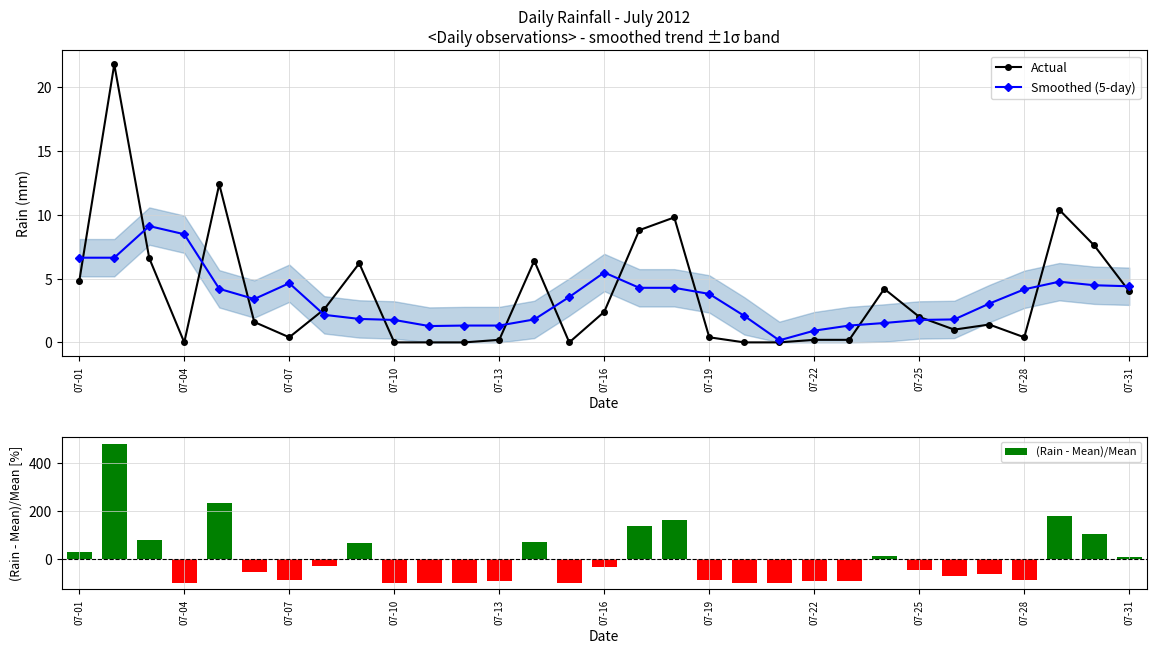

Where does the Smoothed (5-day) series first go above 3?

07-01